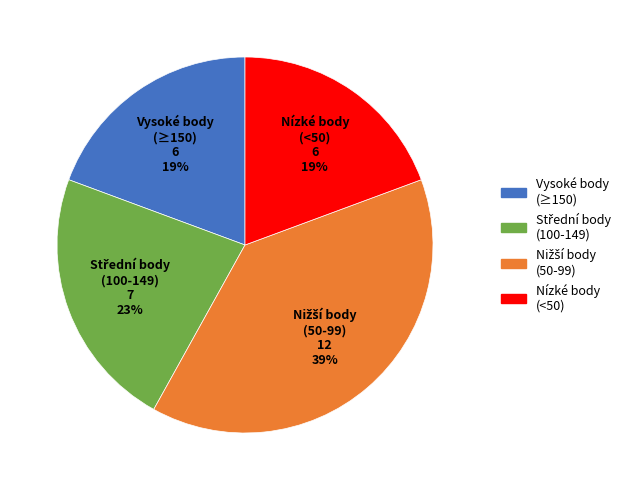

Does any single category account for the majority?

No